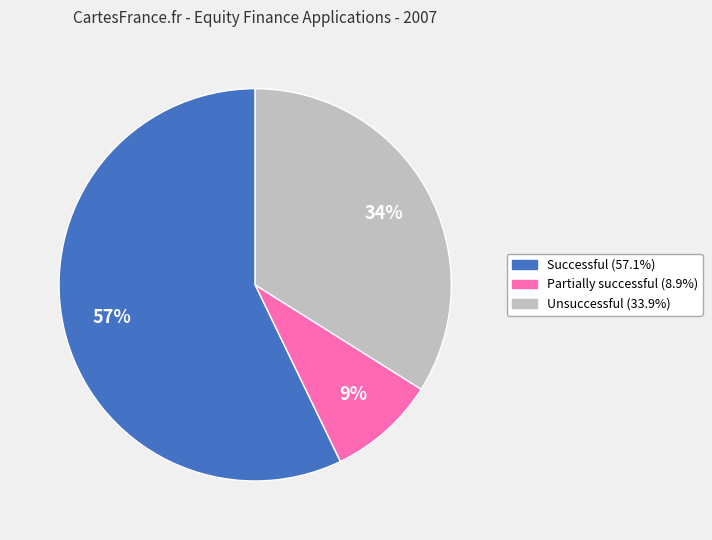

To the nearest percent, what portion does Successful (57.1%) represent?

57%